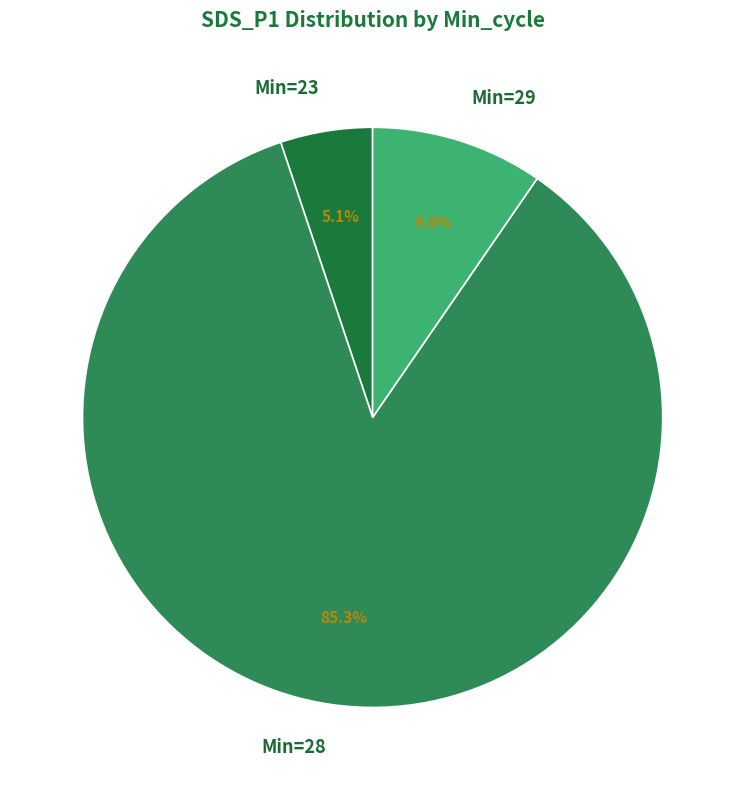

Approximately how many times larger is the value at Min=23 compared to Min=29?

0.5